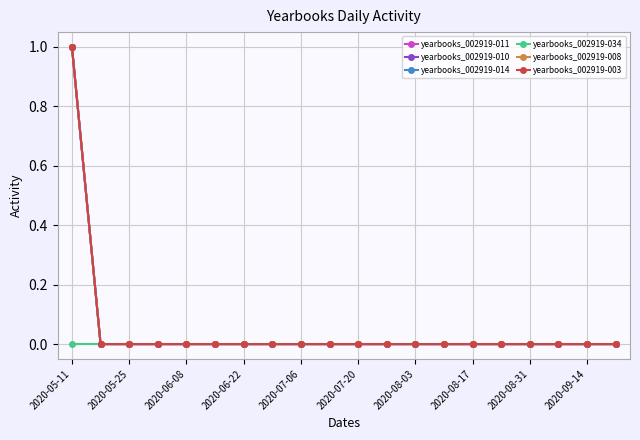

Reading left to right, list all the values displayed in this chart.

yearbooks_002919-011: 1	0	0	0	0	0	0	0	0	0	0	0	0	0	0	0	0	0	0	0
yearbooks_002919-010: 1	0	0	0	0	0	0	0	0	0	0	0	0	0	0	0	0	0	0	0
yearbooks_002919-014: 1	0	0	0	0	0	0	0	0	0	0	0	0	0	0	0	0	0	0	0
yearbooks_002919-034: 0	0	0	0	0	0	0	0	0	0	0	0	0	0	0	0	0	0	0	0
yearbooks_002919-008: 1	0	0	0	0	0	0	0	0	0	0	0	0	0	0	0	0	0	0	0
yearbooks_002919-003: 1	0	0	0	0	0	0	0	0	0	0	0	0	0	0	0	0	0	0	0